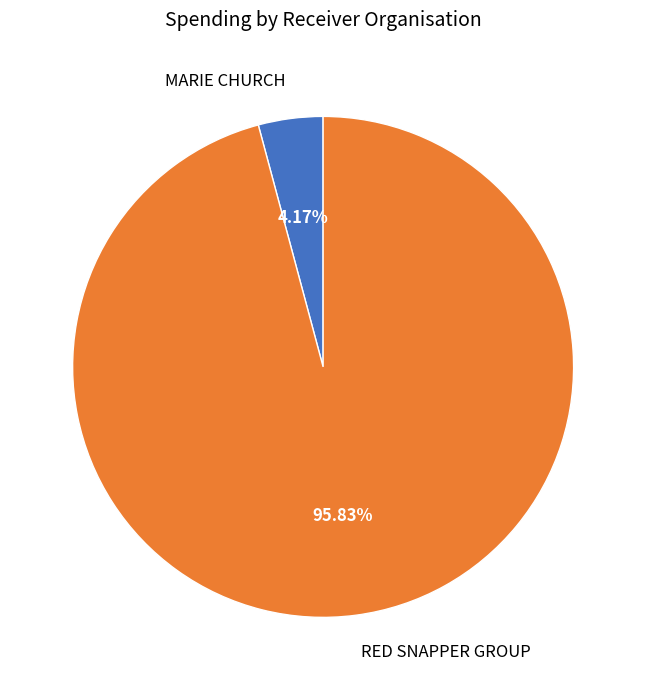

Does RED SNAPPER GROUP represent more than half of the total?

Yes